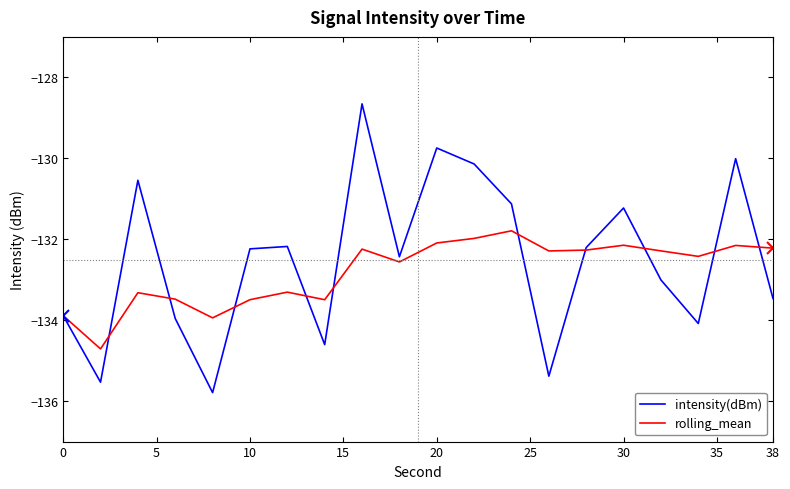

Which series has the largest range (max minus min)?

intensity(dBm)